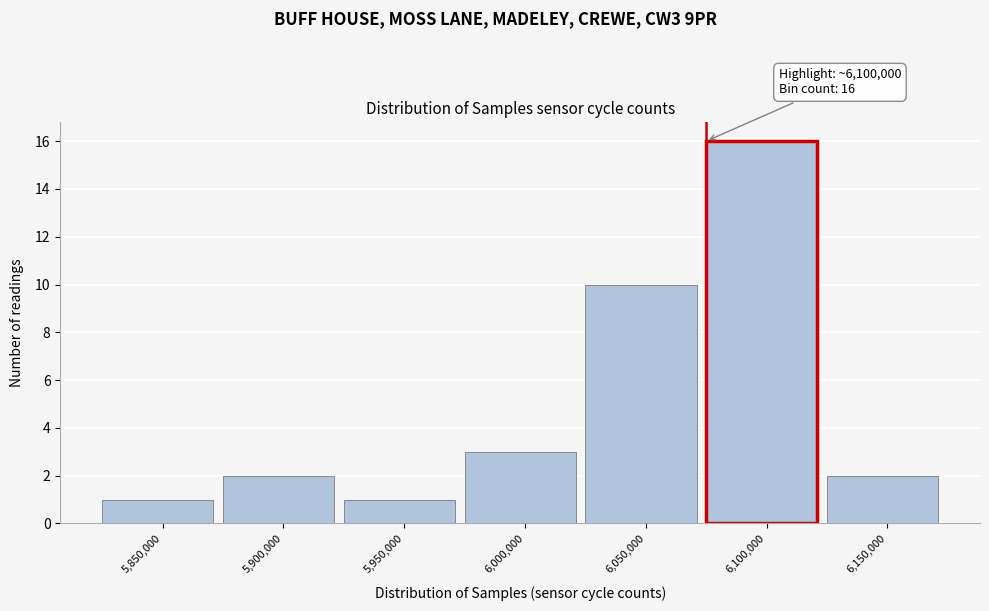

Reading left to right, what are all the values shown in this chart?

1	2	1	3	10	16	2